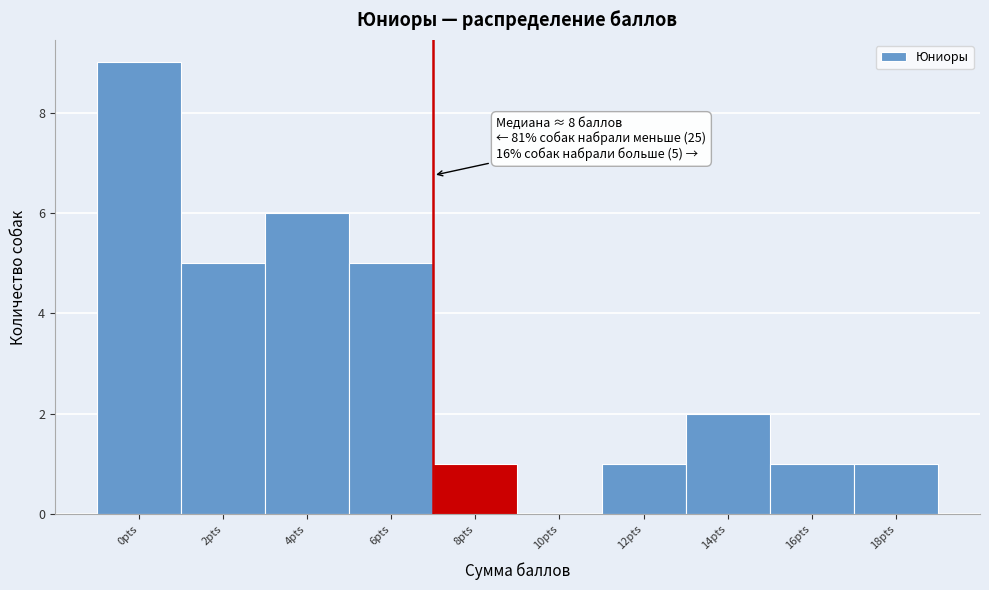

Reading left to right, extract all data points from this chart.

0pts=9	2pts=5	4pts=6	6pts=5	8pts=1	10pts=0	12pts=1	14pts=2	16pts=1	18pts=1